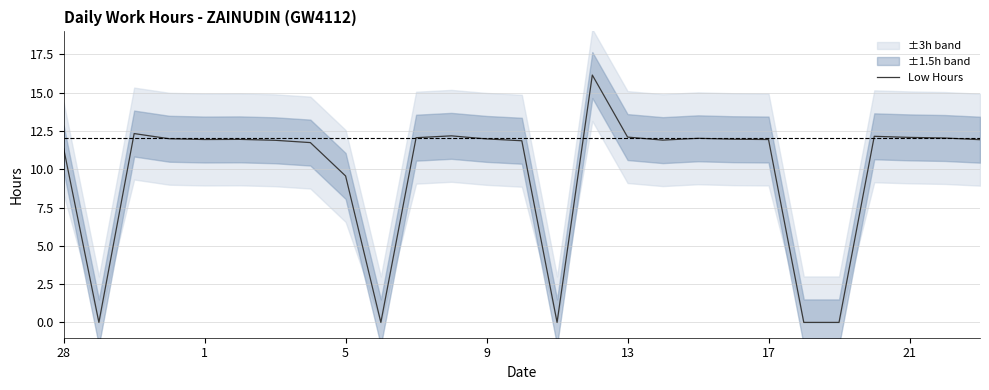

True or false: Low Hours has a value of 20.7 at 13.

False